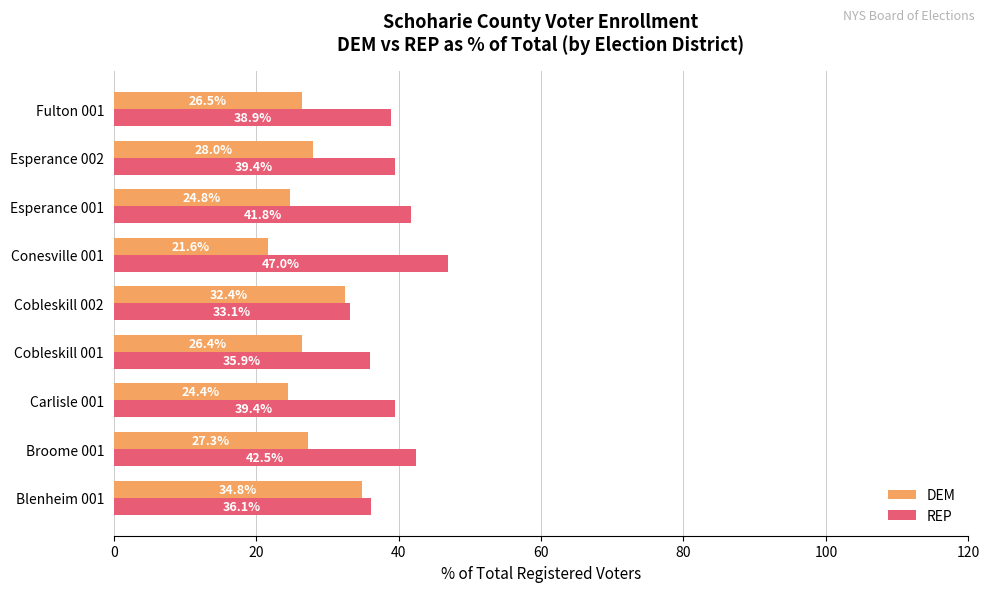

The value of REP at Conesville 001 is 47.0. True or false?

True